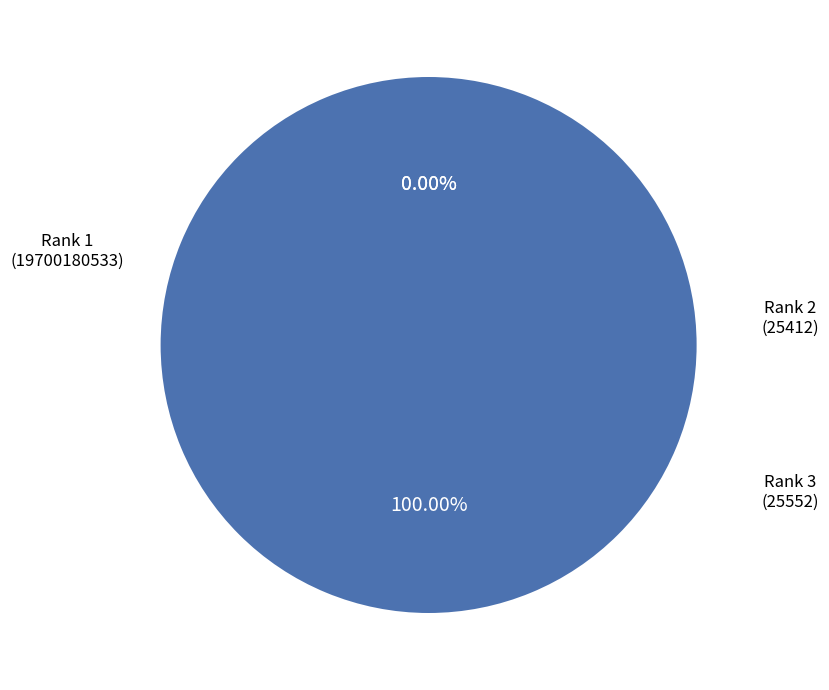

Approximately how many times larger is the value at Rank 1
(19700180533) compared to Rank 3
(25552)?

770983.9